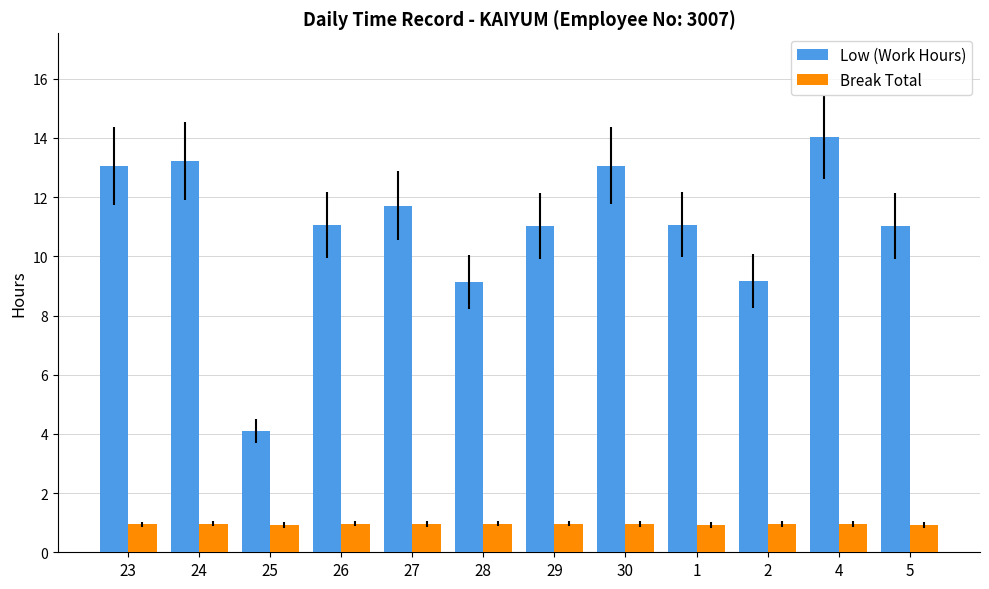

Which label corresponds to the largest value in the chart?

4